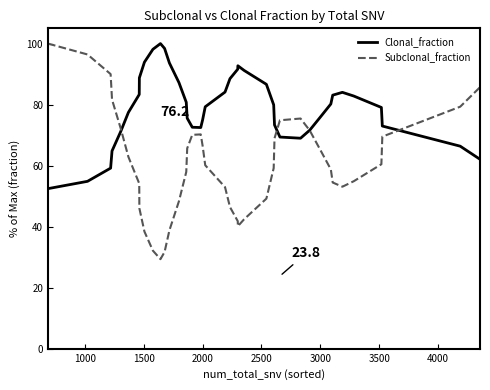

Which series has the widest spread of values?

Subclonal_fraction